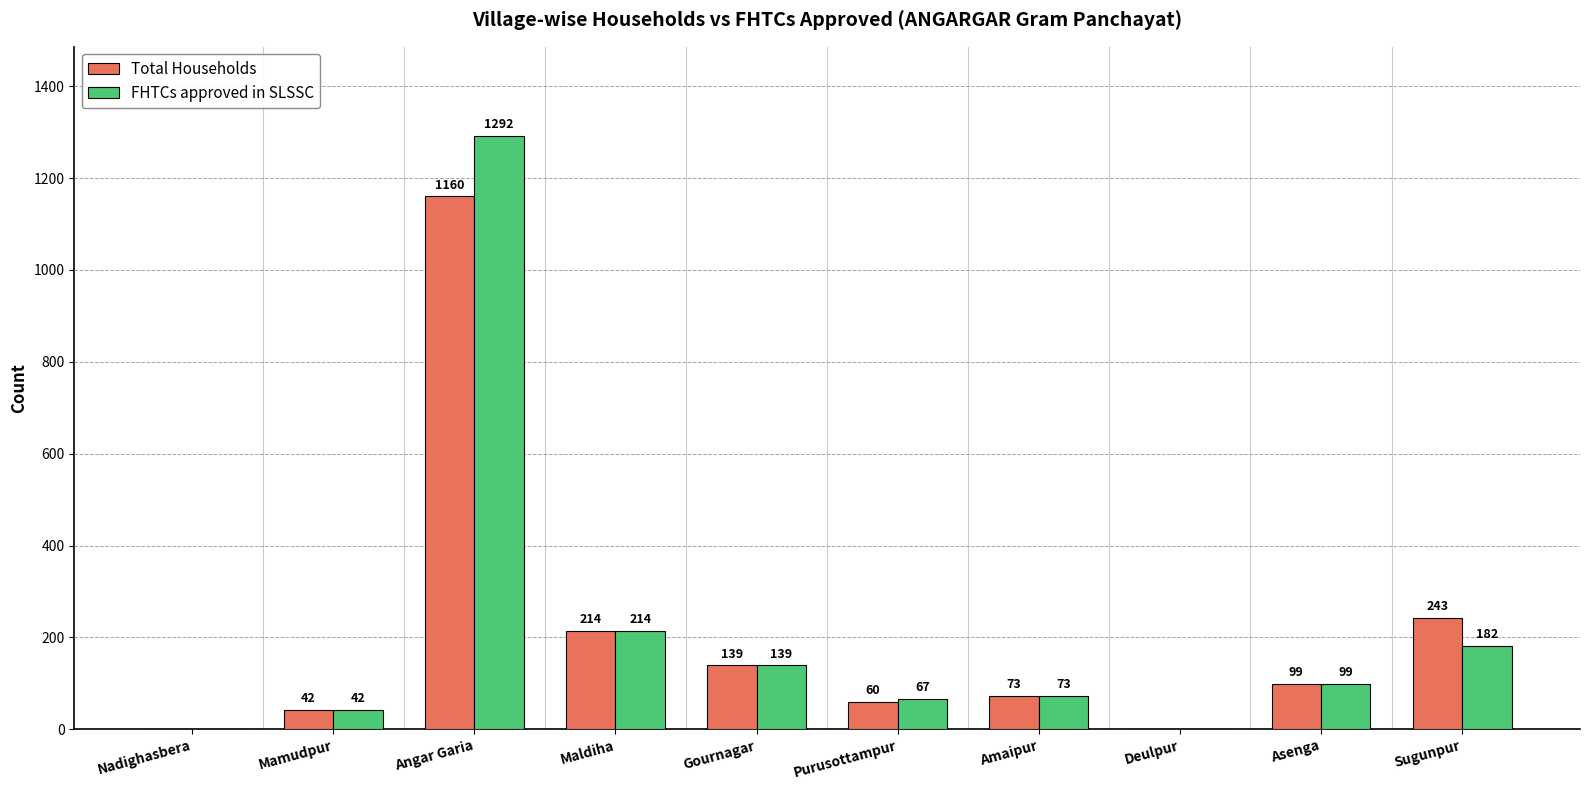

Reading right to left, transcribe all the data shown in this chart.

Total Households: 243	99	0	73	60	139	214	1160	42	0
FHTCs approved in SLSSC: 182	99	0	73	67	139	214	1292	42	0